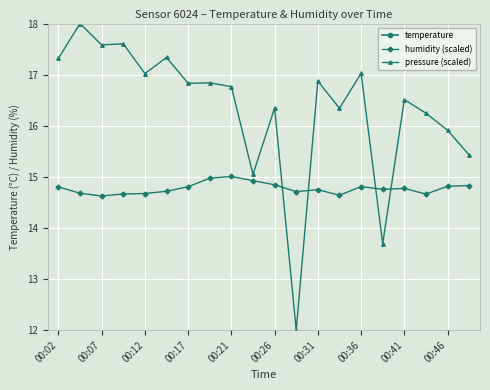

True or false: temperature and pressure (scaled) intersect in this chart.

False